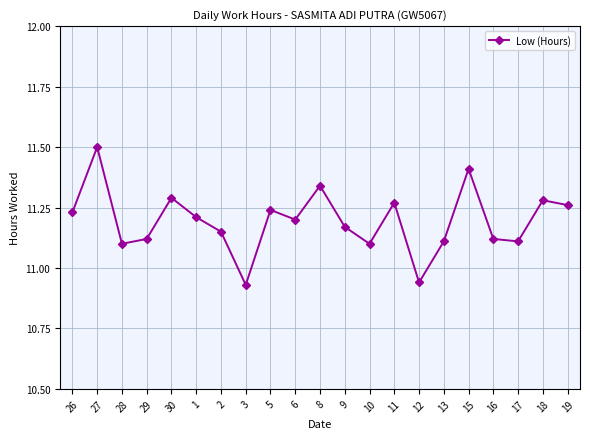

Read the value at 27.

11.5